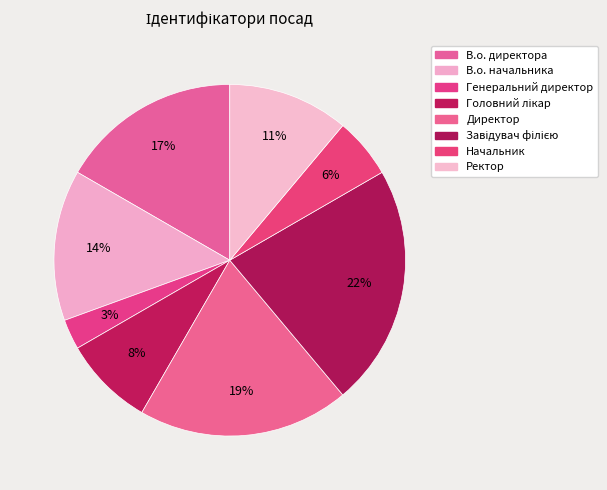

Approximately how many times larger is the value at Начальник compared to Ректор?

0.5